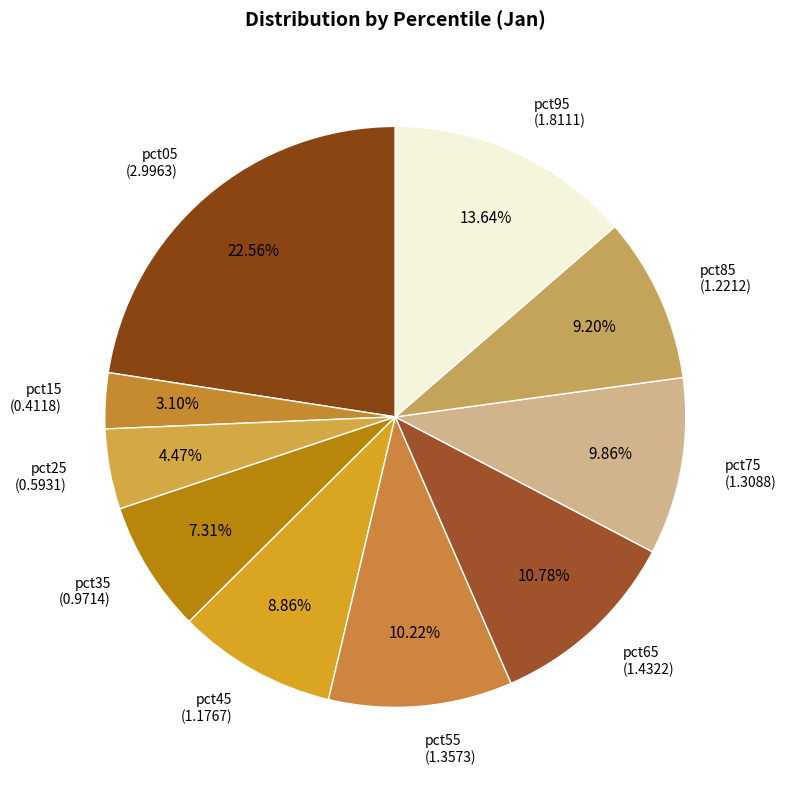

Is the sum of pct75 and pct95 greater than half?

No